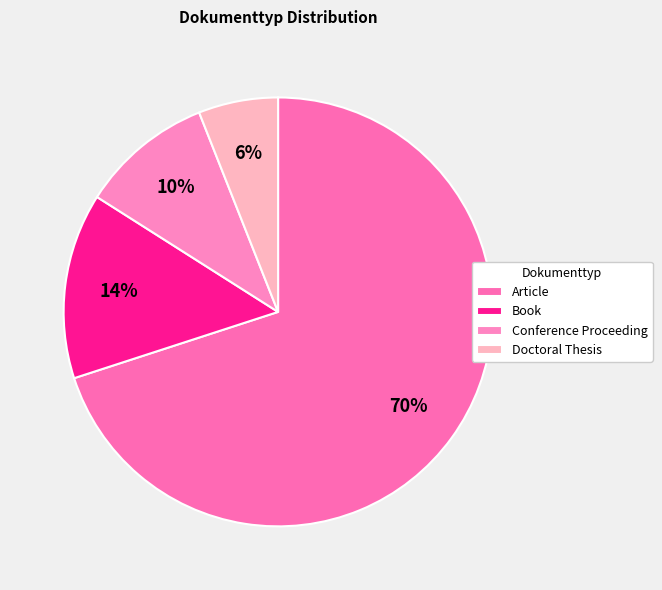

To the nearest percent, what is the difference between the largest and smallest slice percentages?

64%